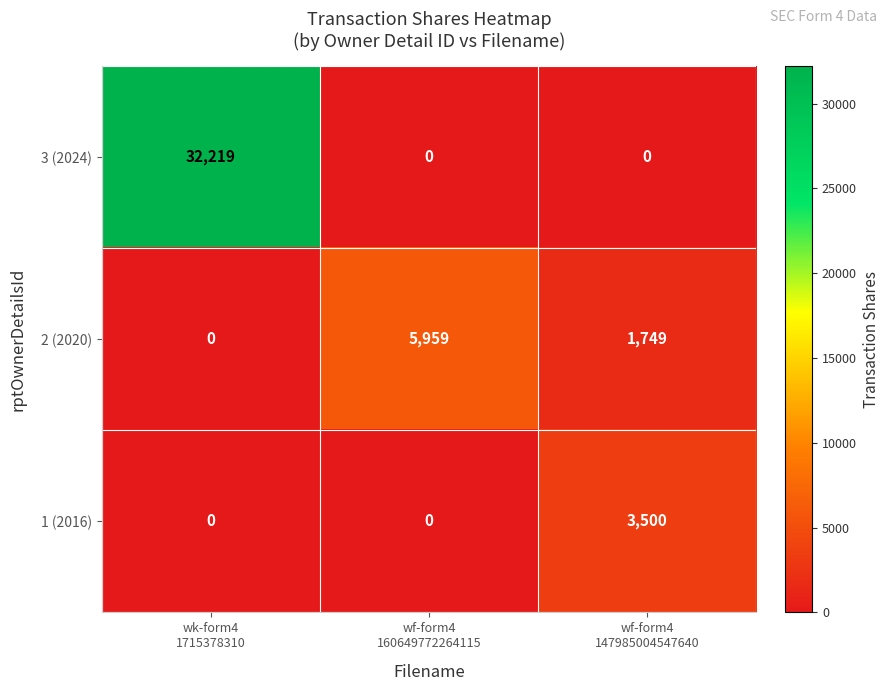

What is the sum of all 3 (2024) values?

32219